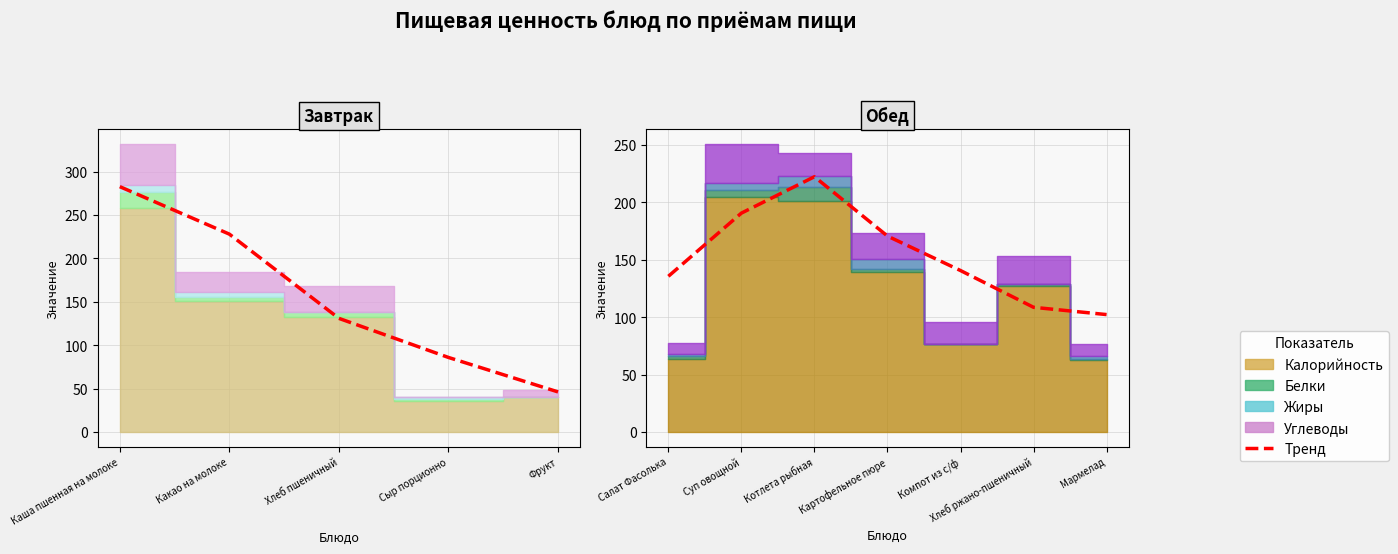

How many intersections are there between Жиры and Белки?

4